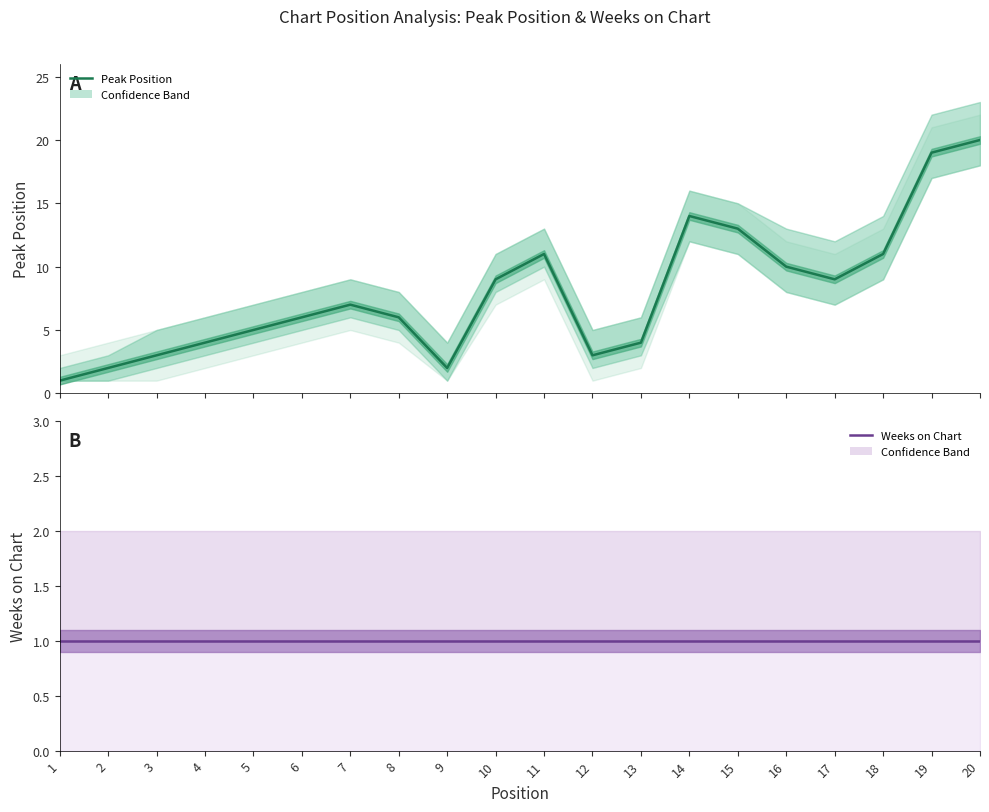

At which label is Peak Position closest to 10?

16